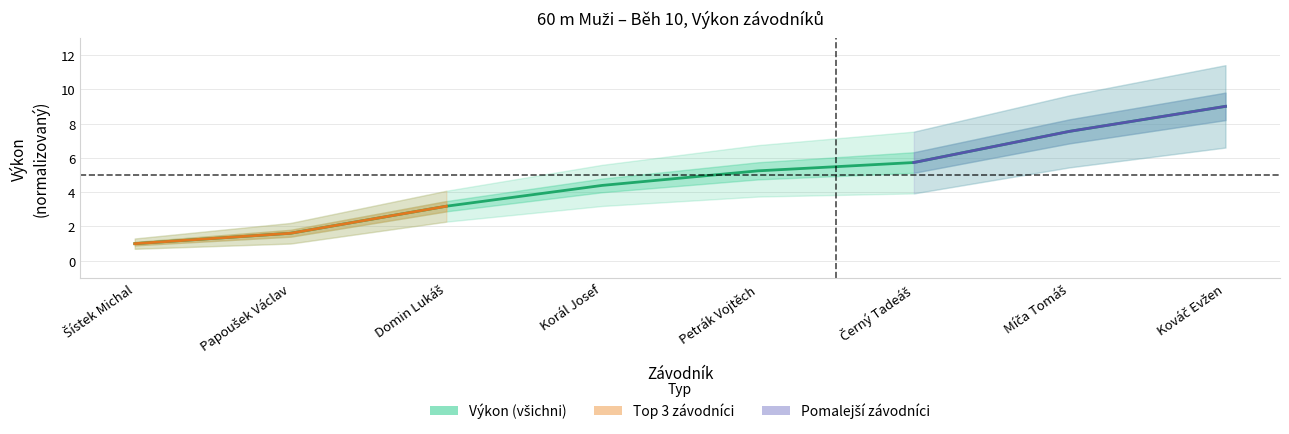

The chart shows a value of 5.7 at Černý Tadeáš. True or false?

True